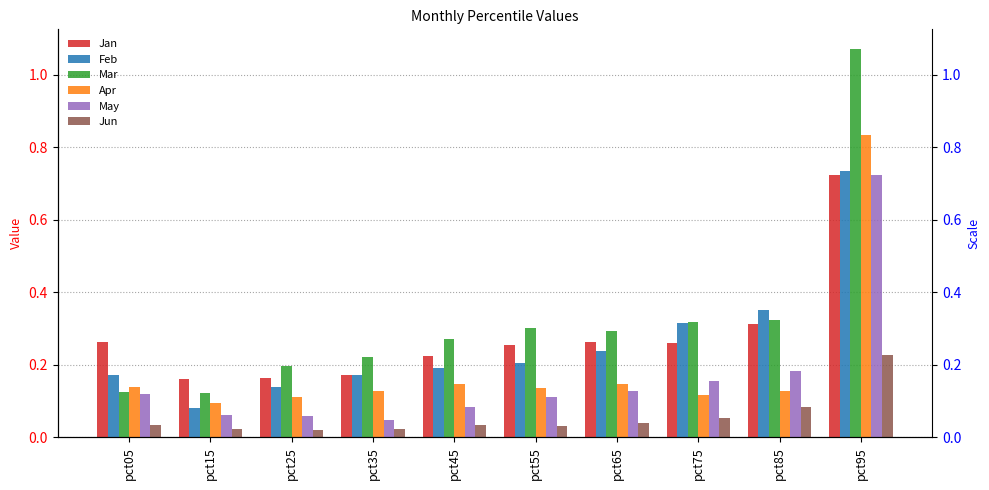

The value of Jun at pct25 is 0.0. True or false?

True